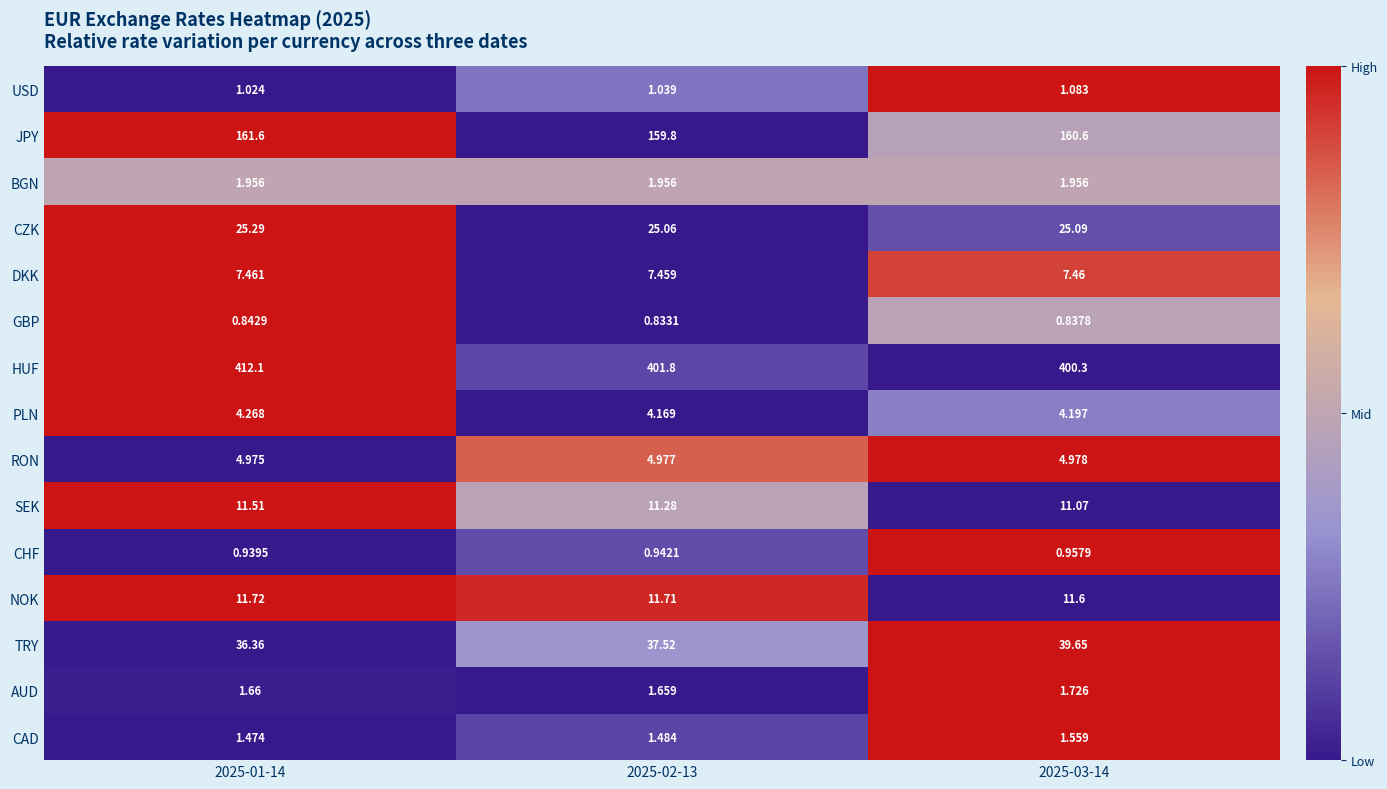

What is the total value across all series at 2025-03-14?

673.1